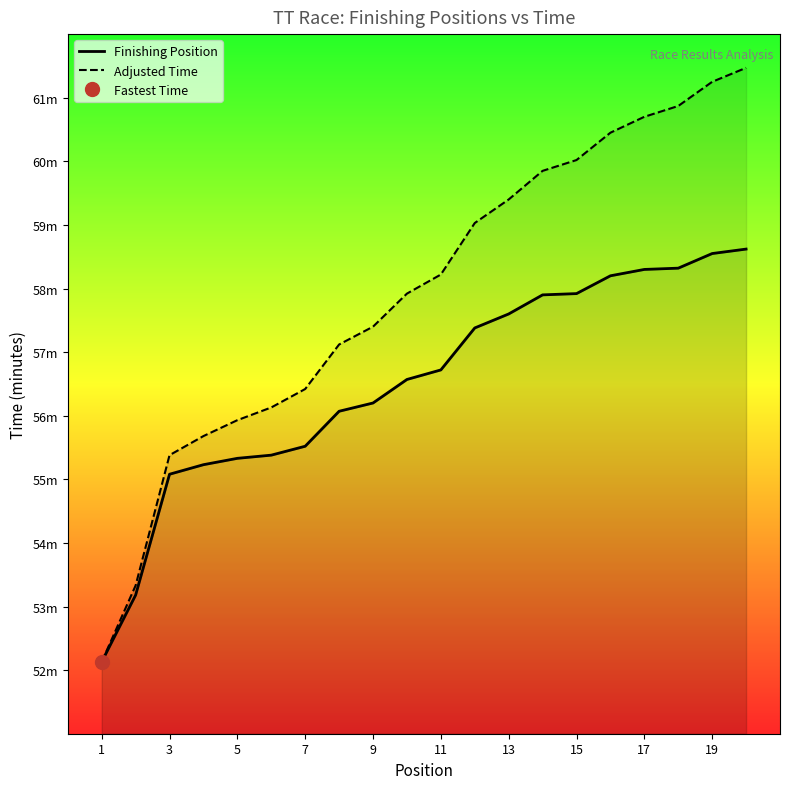

How many distinct data groups are displayed?

2